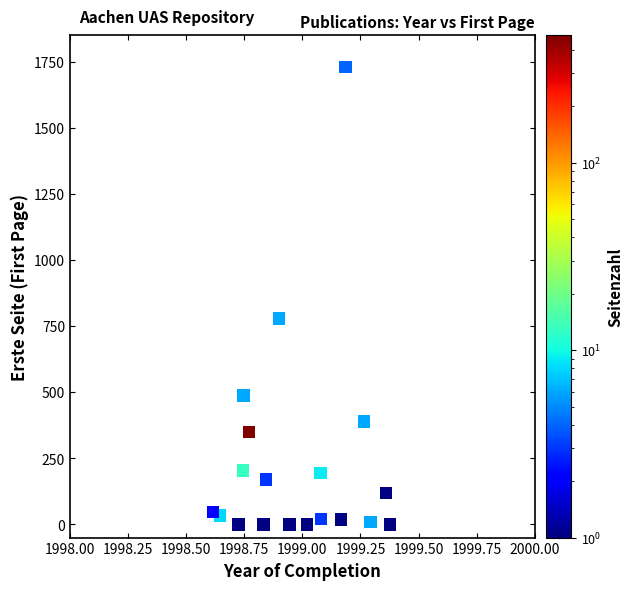

What Y value in the scatter plot is closest to 864?

779